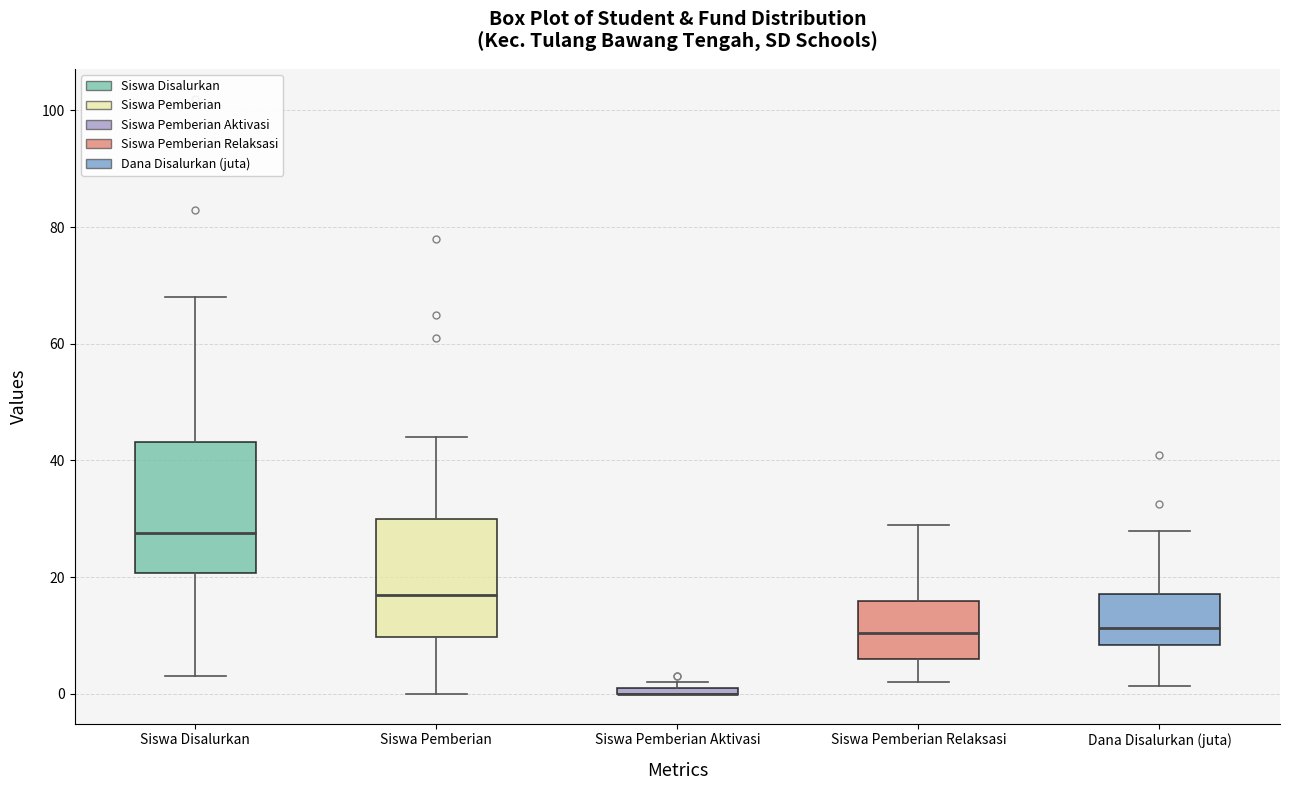

Where does the upper whisker of the box for Dana Disalurkan (juta) end on the y-axis? The values are not printed on the chart, so give them approximately, as read against the axis.

28